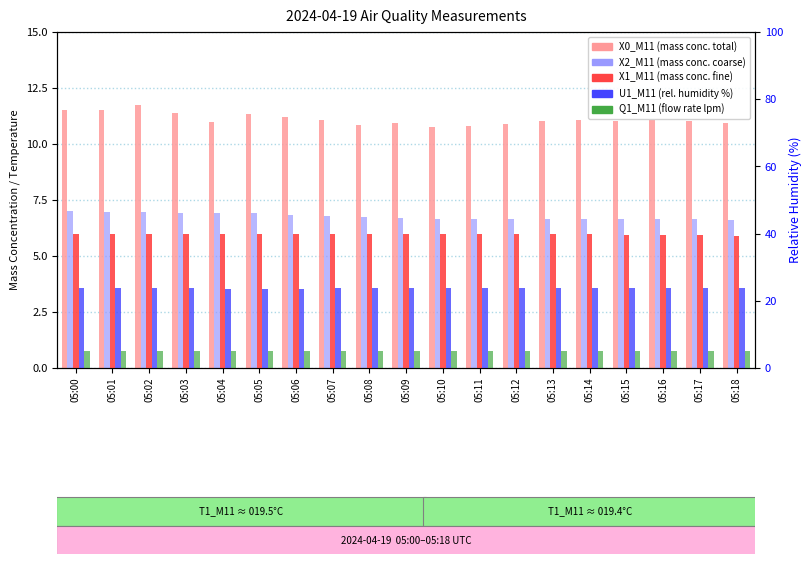

True or false: X0_M11 has a value of 5.1 at 05:16.

False